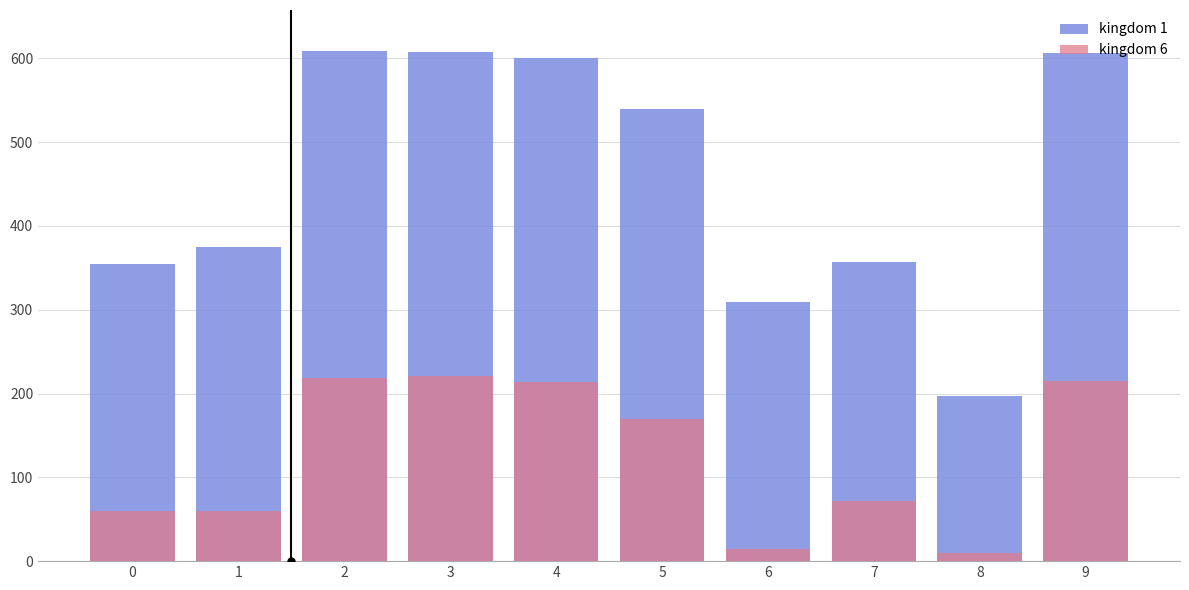

How many values in the kingdom 6 series exceed 170?

4